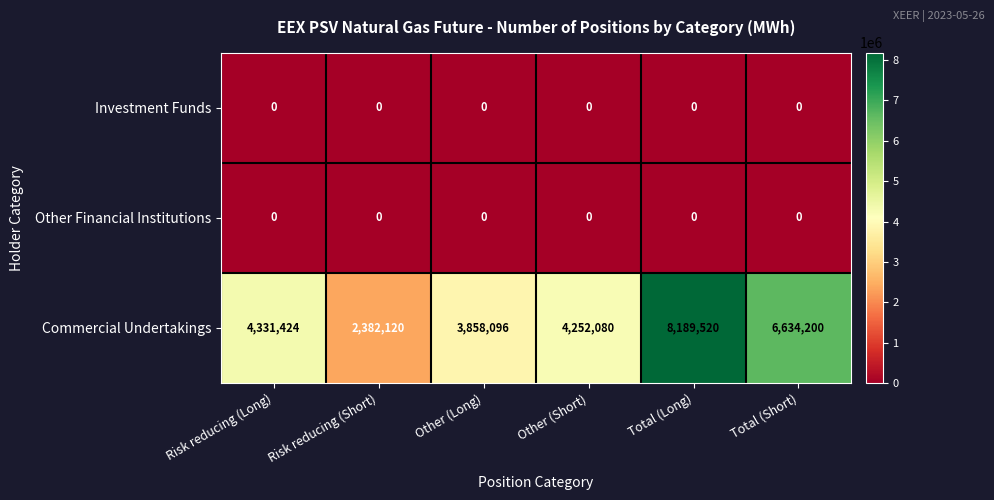

Reading left to right, extract all data points from this chart.

Investment Funds: 0	0	0	0	0	0
Other Financial Institutions: 0	0	0	0	0	0
Commercial Undertakings: 4331424	2382120	3858096	4252080	8189520	6634200